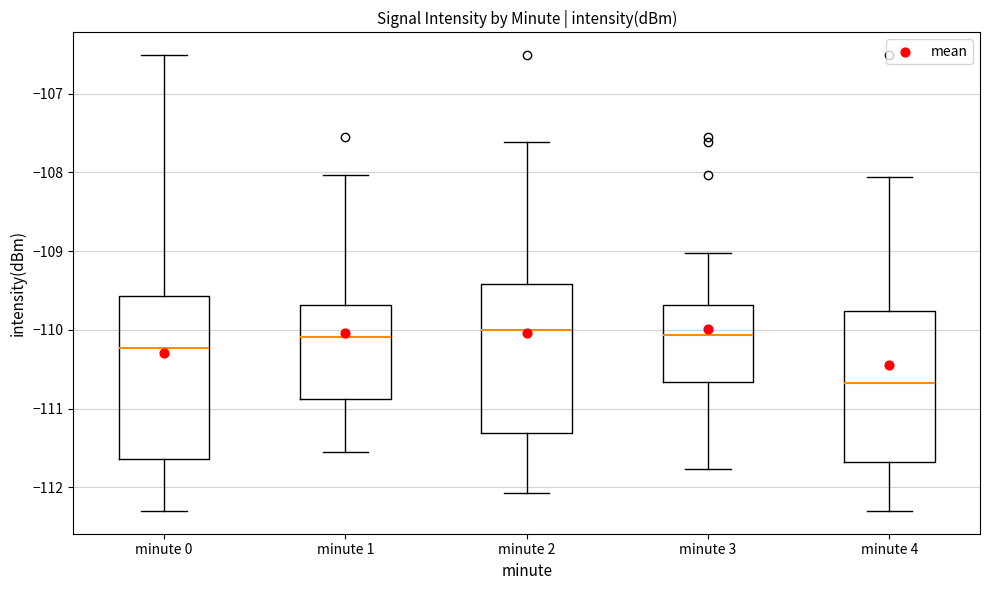

Comparing the boxes themselves (not the whiskers), which one is the tallest?

minute 0